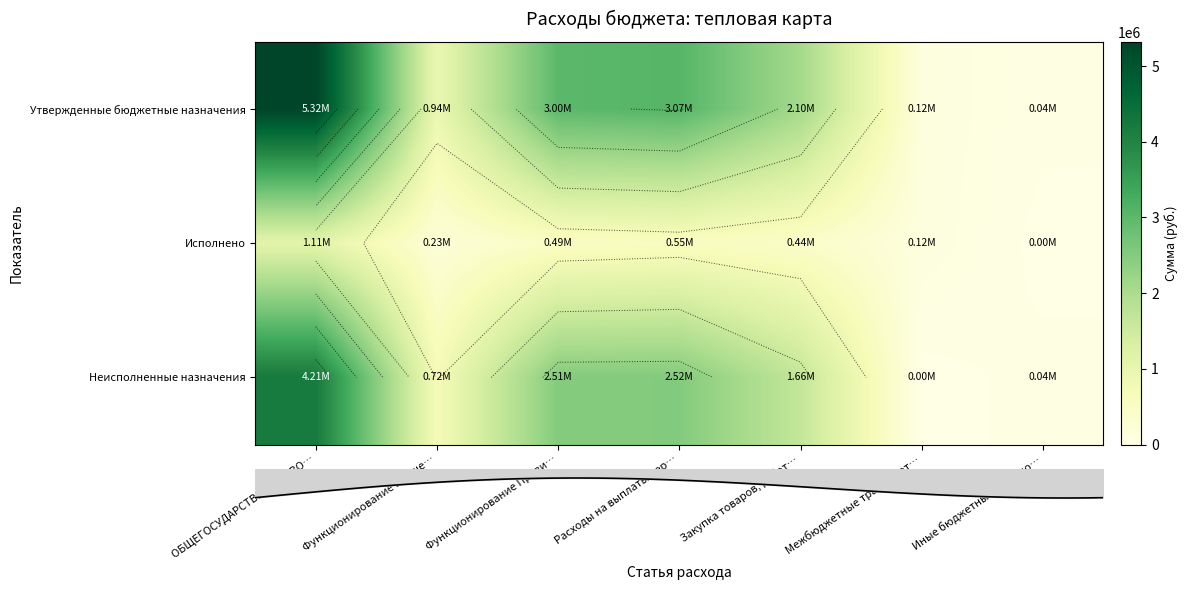

What is the maximum value for row_2?

4212179.2